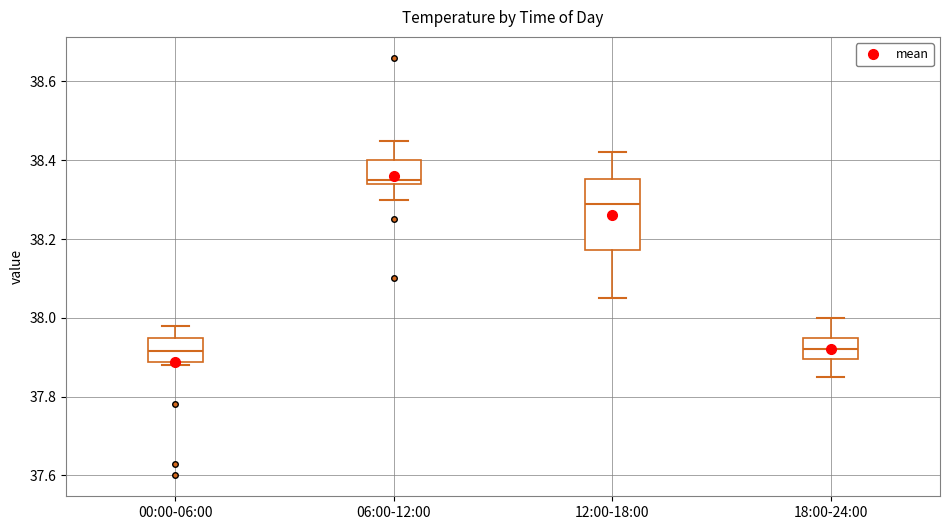

Reading left to right, transcribe this box plot: for each box, give where its median line is, the range the box spans, and where its two whiskers end, as read against the y-axis. The values are not printed on the chart, so give them approximately, as read against the axis.

00:00-06:00: median 37.92, box 37.88 to 37.96, whiskers 37.88 (just below the box's lower edge) to 37.98
06:00-12:00: median 38.36, box 38.34 to 38.40, whiskers 38.30 to 38.46
12:00-18:00: median 38.30, box 38.18 to 38.36, whiskers 38.06 to 38.42
18:00-24:00: median 37.92, box 37.90 to 37.96, whiskers 37.86 to 38.00